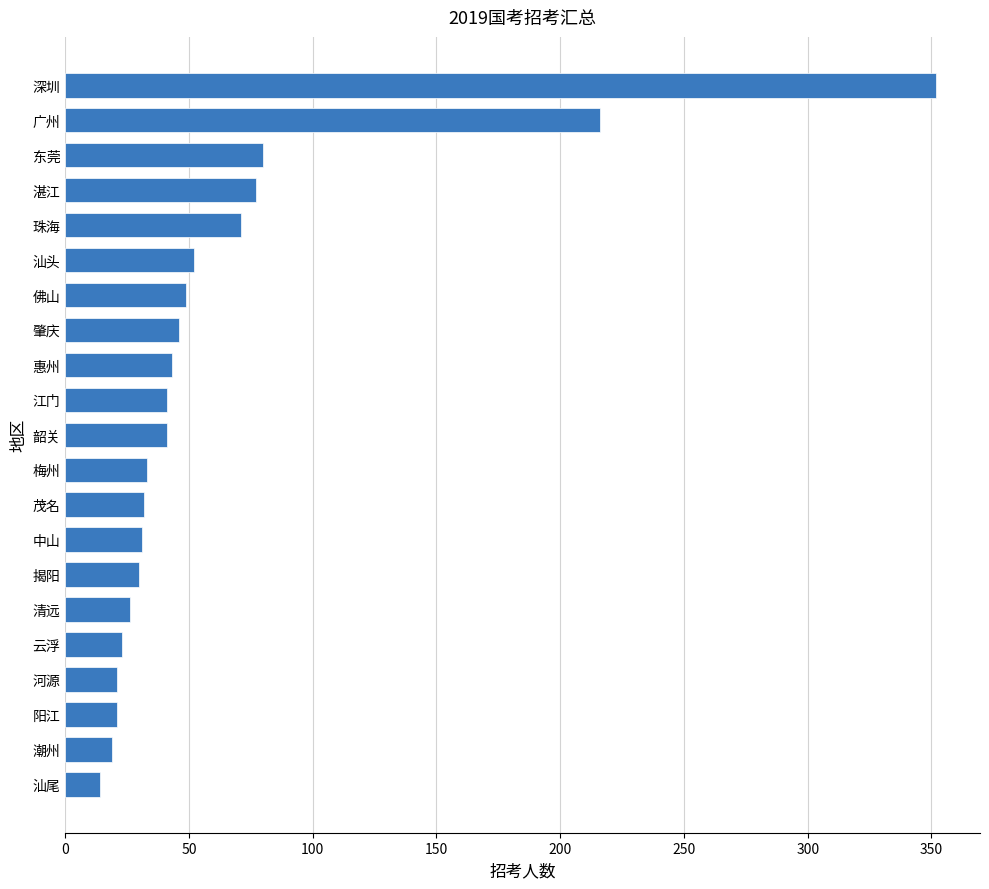

What is the difference between the maximum and minimum values?

338